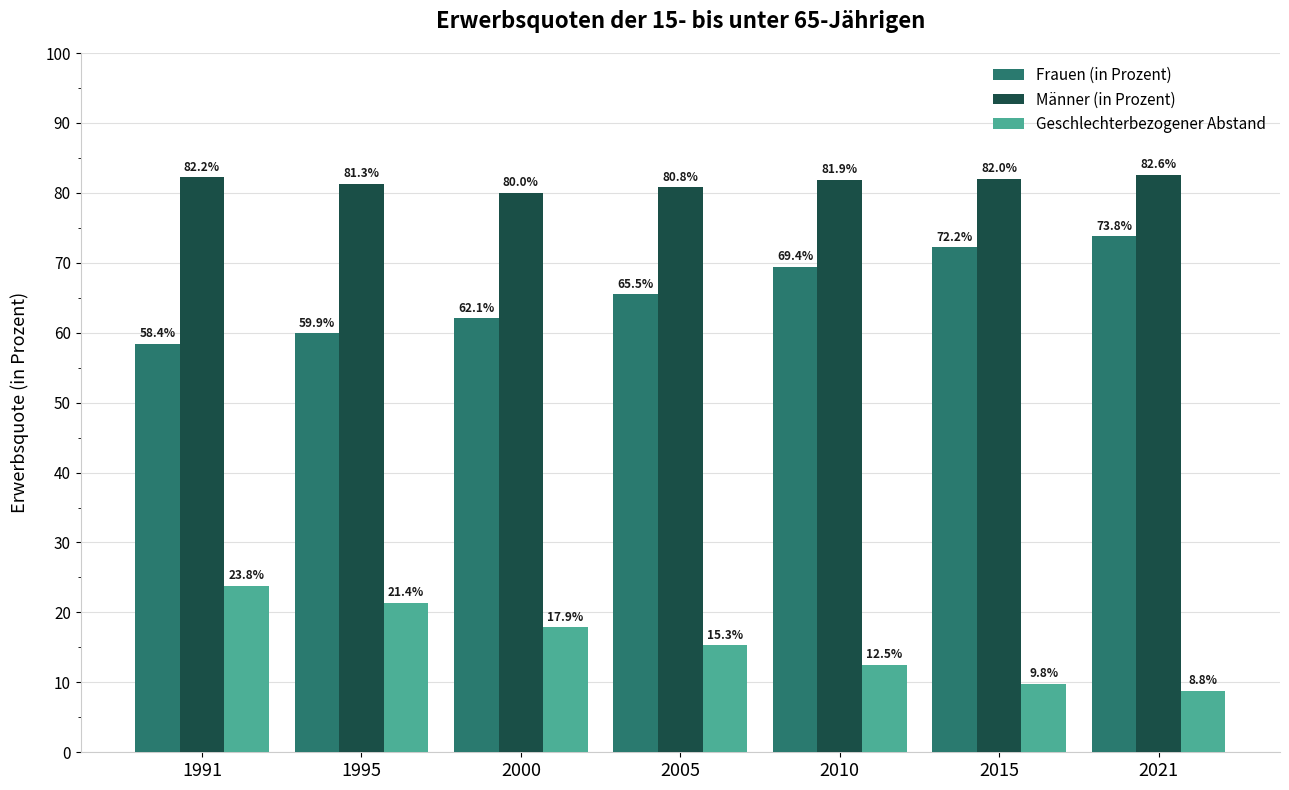

What is the sum of all Frauen (in Prozent) values?

461.3